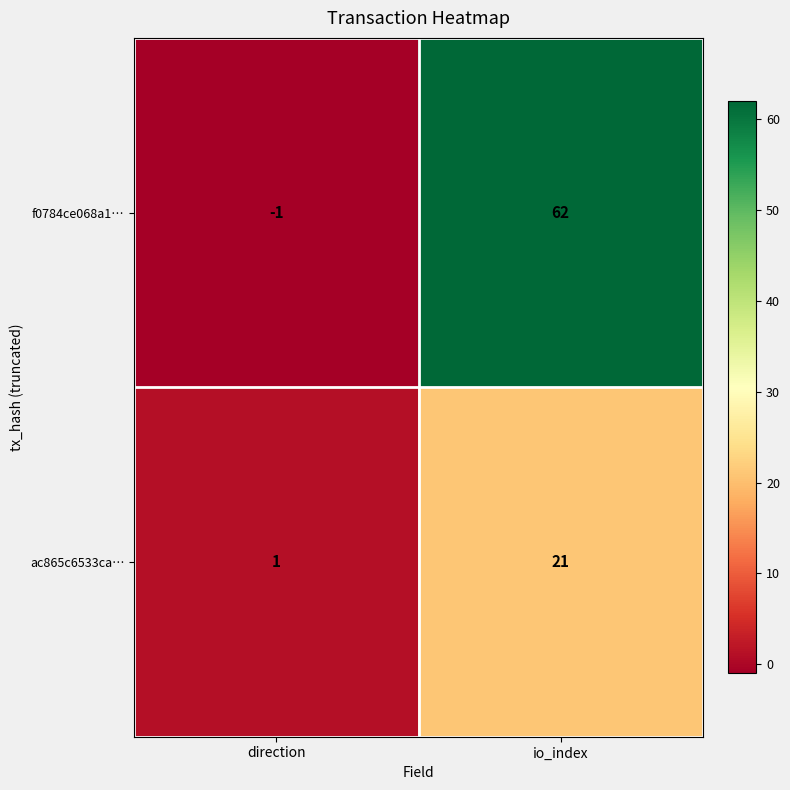

What is the maximum value for ac865c6533ca…?

21